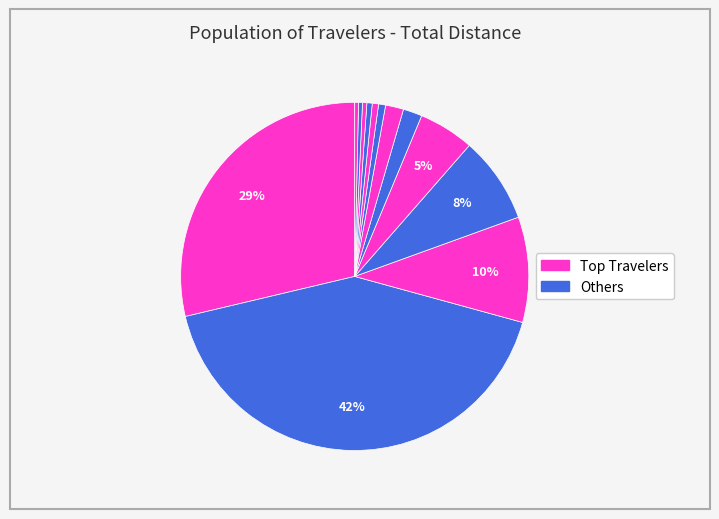

How many slices are in this pie chart?

13